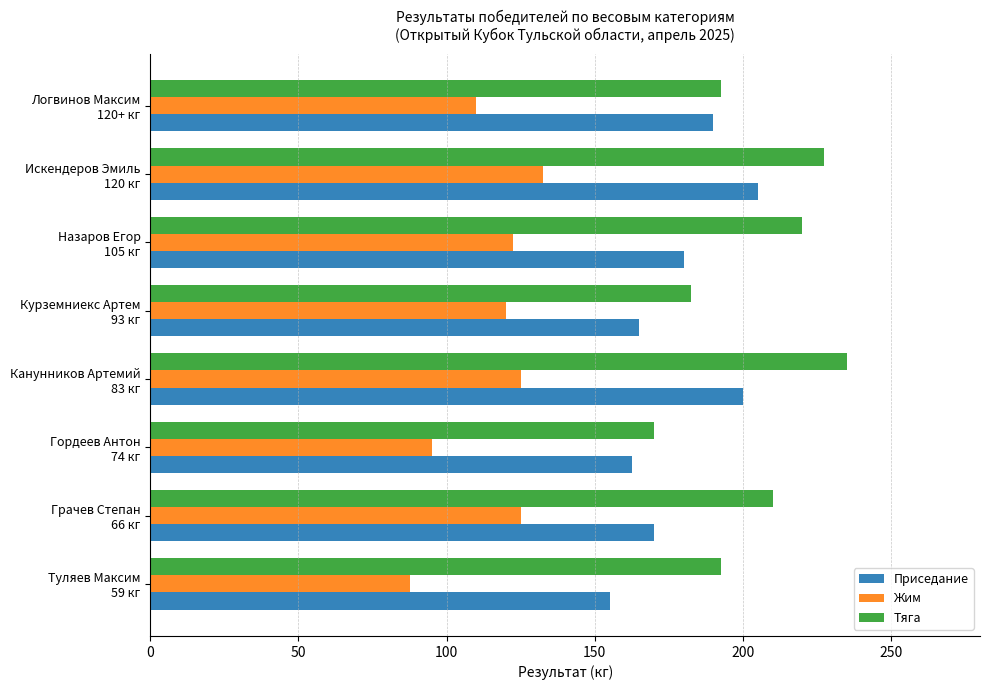

What is the difference between the second highest and second lowest values in the Тяга series?

45.0